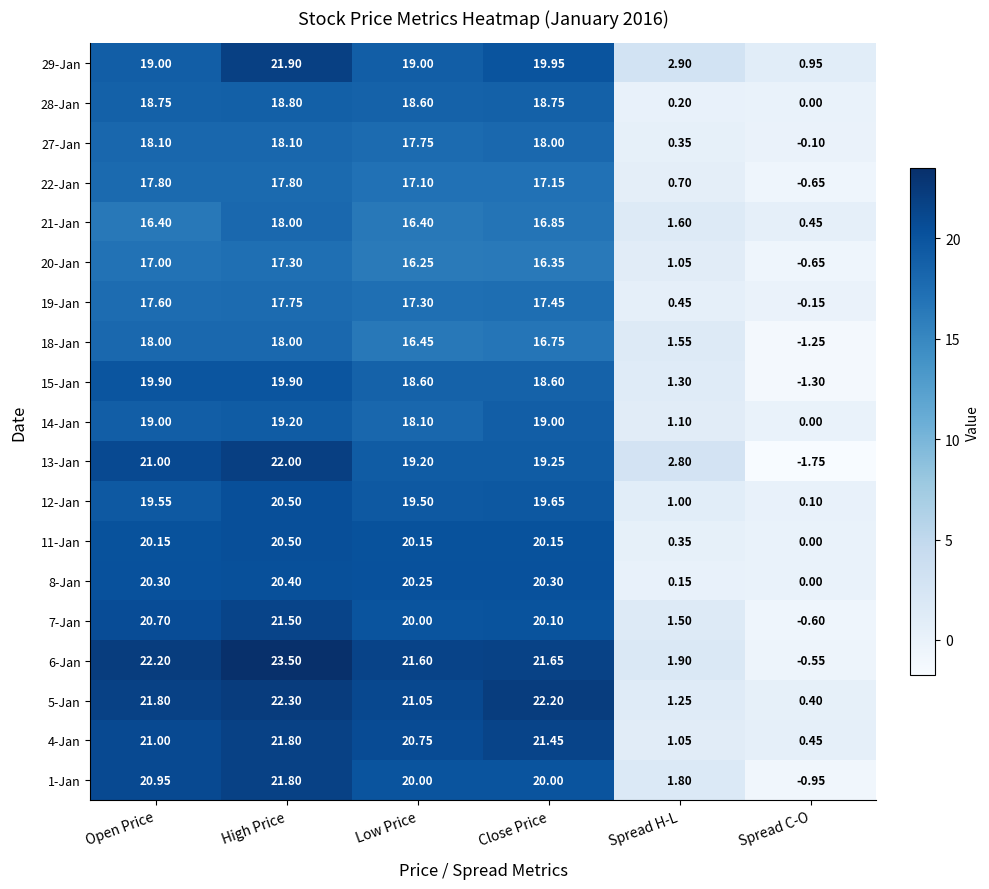

At how many categories does at least one series exceed 14?

4